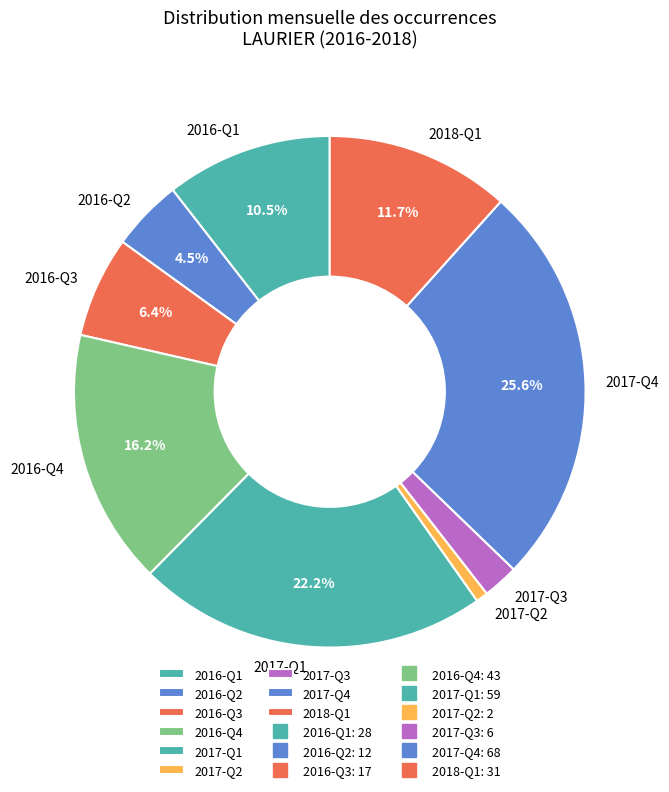

Does any single category account for the majority?

No